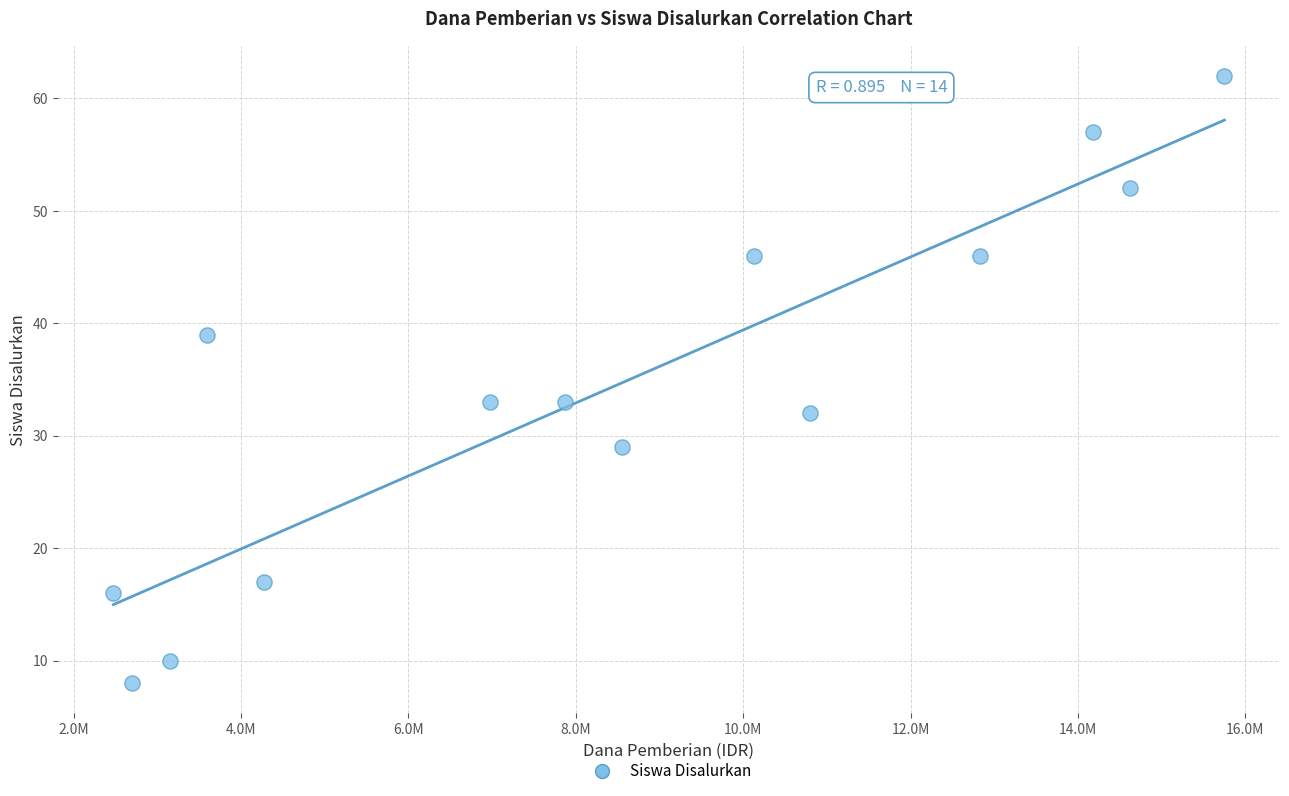

What is the range of Y values (max minus min)?

54